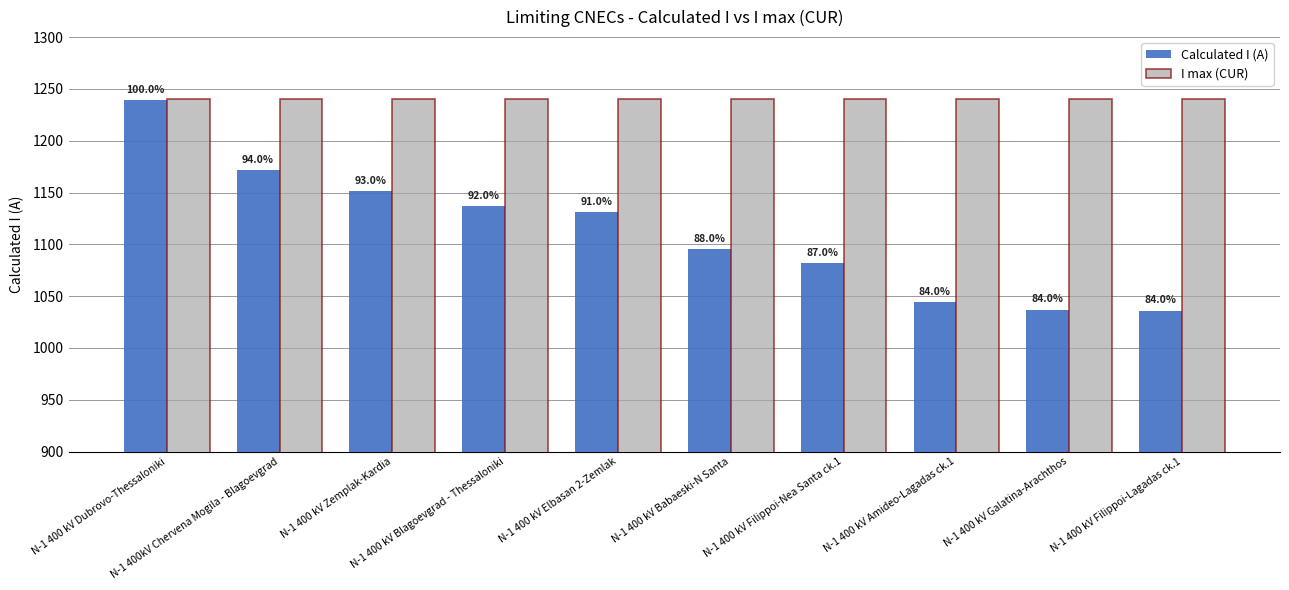

How many groups of bars are there?

10